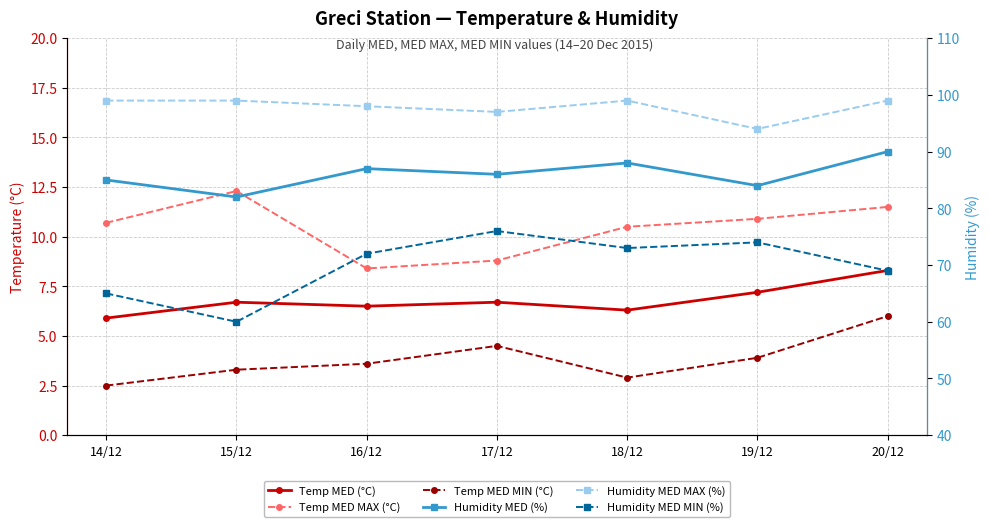

How many lines are shown in the chart?

6